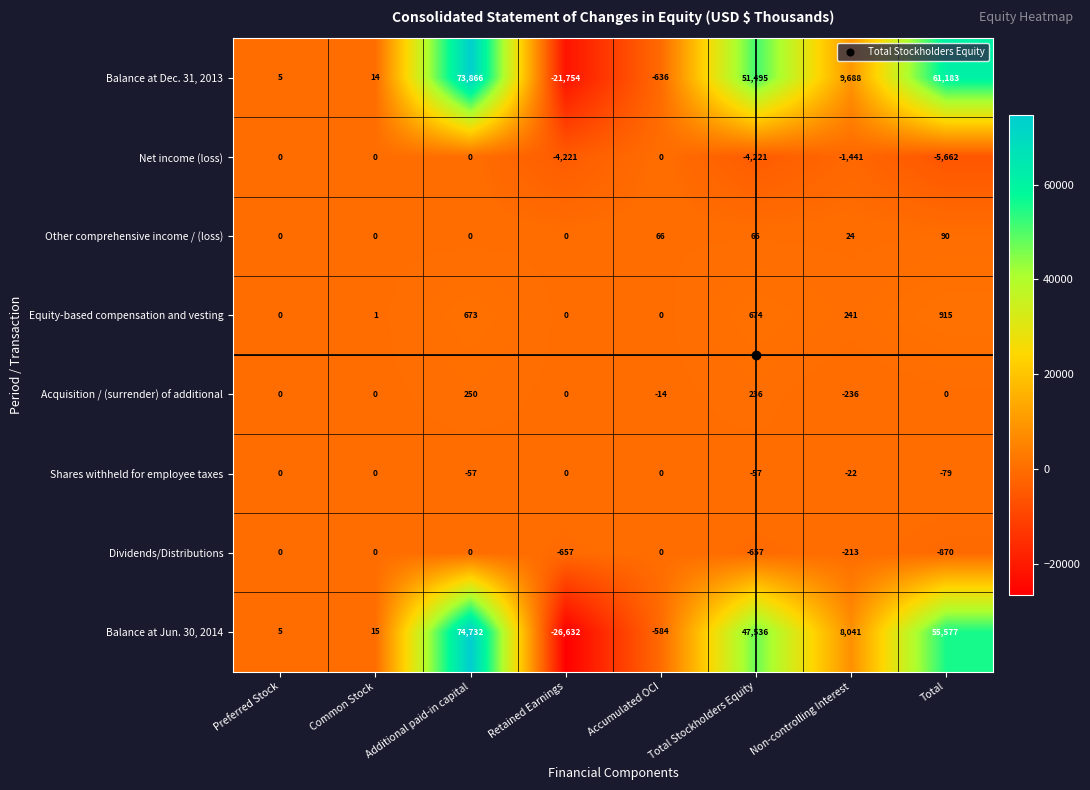

True or false: Balance at Jun. 30, 2014 has a value of 25 at Common Stock.

False